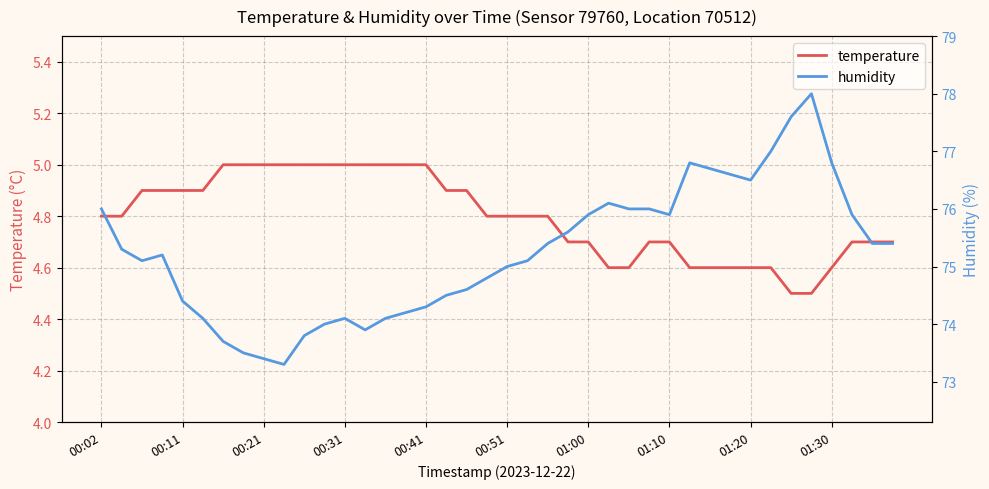

List the series in order of their peak value, highest first.

humidity, temperature